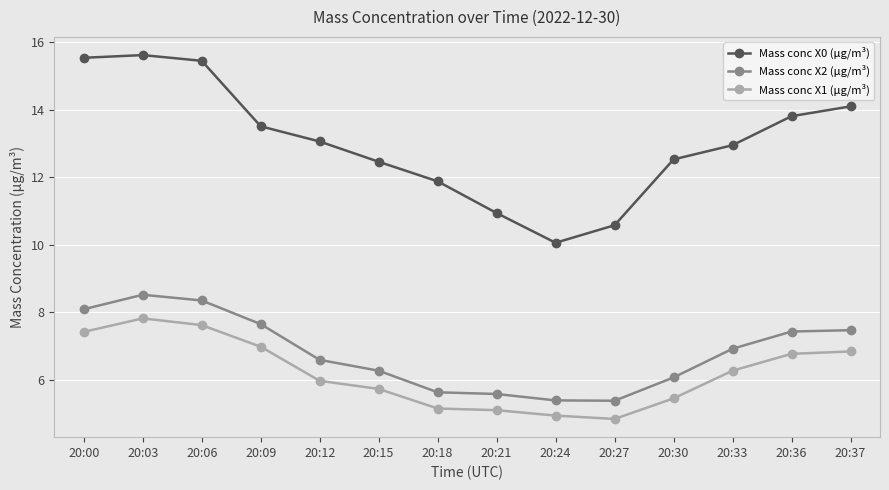

Rank the series at 20:37 from highest to lowest value.

Mass conc X0 (μg/m³), Mass conc X2 (μg/m³), Mass conc X1 (μg/m³)